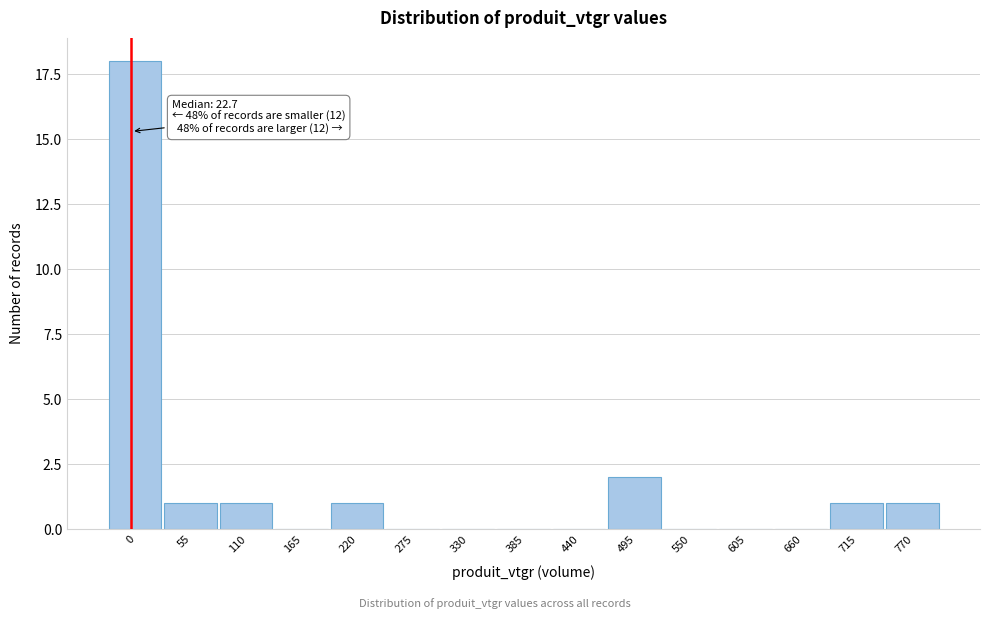

Reading left to right, transcribe all the data shown in this chart.

0=18	55=1	110=1	165=0	220=1	275=0	330=0	385=0	440=0	495=2	550=0	605=0	660=0	715=1	770=1